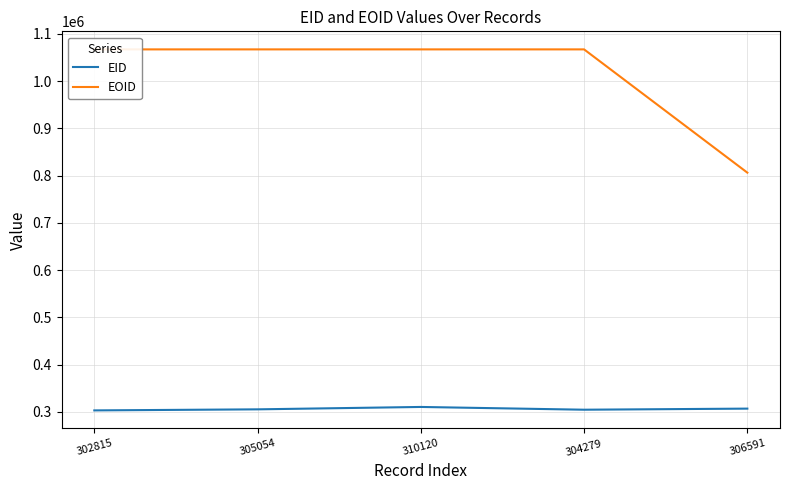

True or false: EID and EOID cross at least once.

False